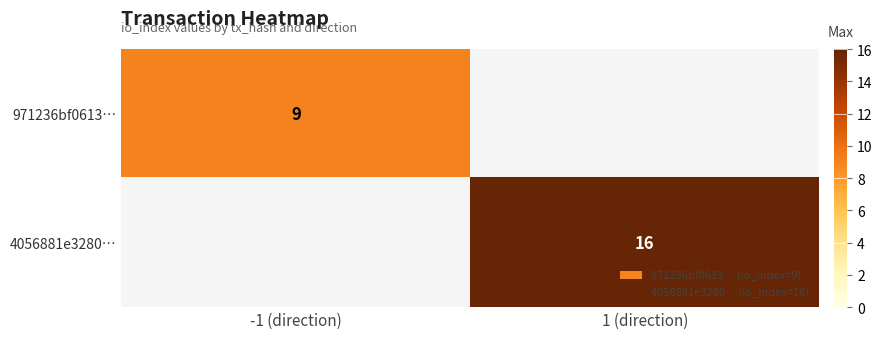

The 4056881e3280… series shows 16 at 1 (direction). True or false?

True